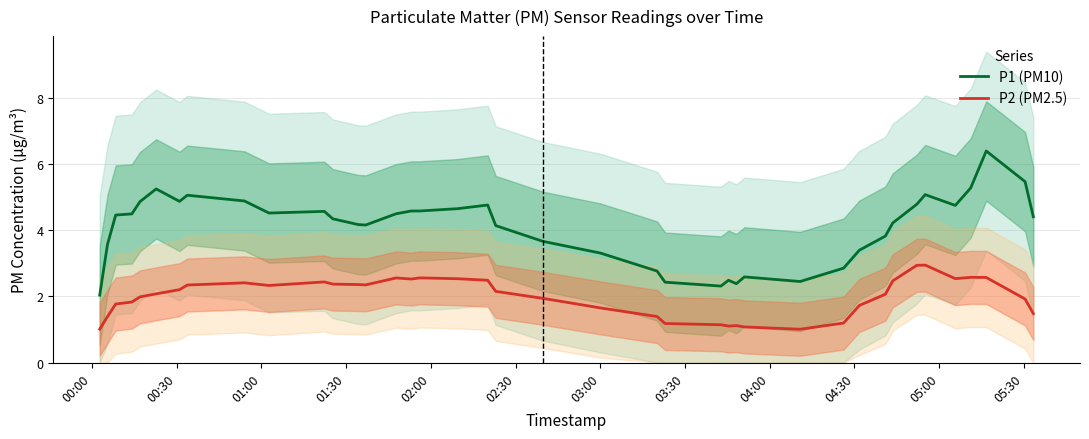

What is the highest value of the P2 (PM2.5) series?

2.9